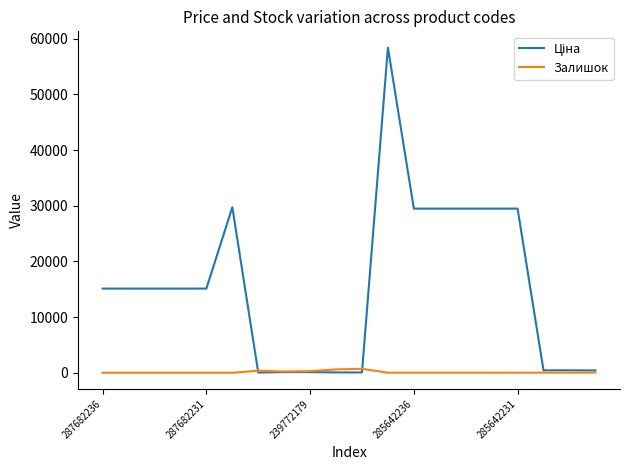

What is the greatest value displayed?

58426.5